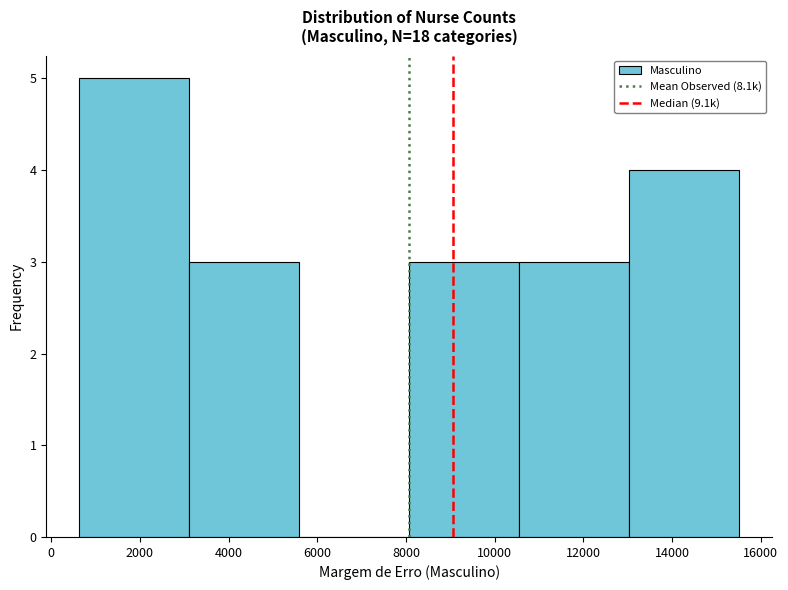

Reading left to right, transcribe this chart: for each bar, give the range it covers on the x-axis and its height. Neither the bar edges nor the heights are printed on the chart, so give them approximately, as read against the axes.

600 to 3200: 5
3200 to 5600: 3
5600 to 8000: 0
8000 to 10600: 3
10600 to 13000: 3
13000 to 15600: 4